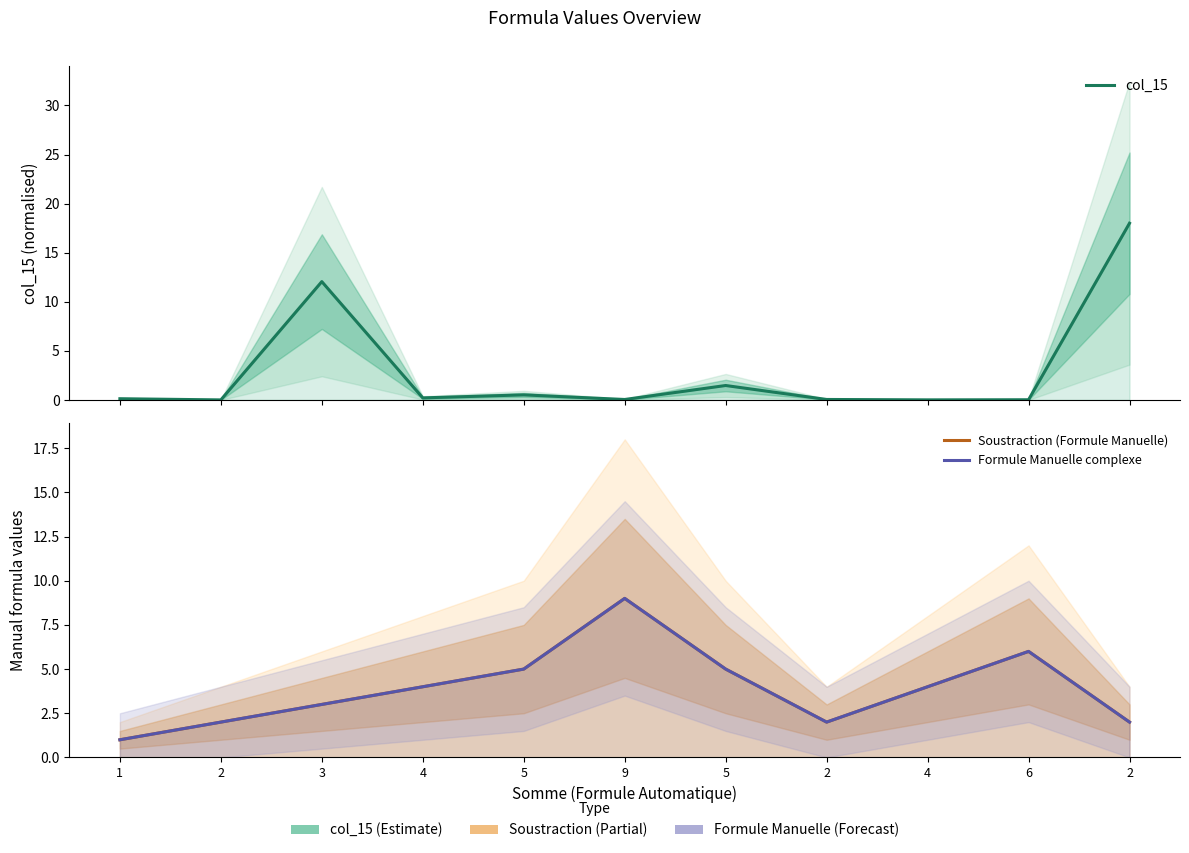

Is the value of col_15 at 5 greater than the value of Formule Manuelle complexe at 4?

No